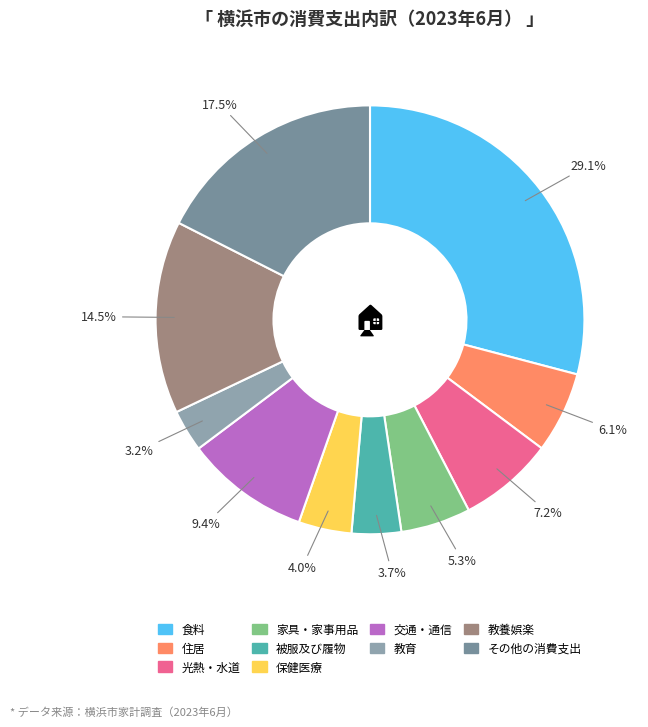

What is the smallest slice in the pie chart?

教育